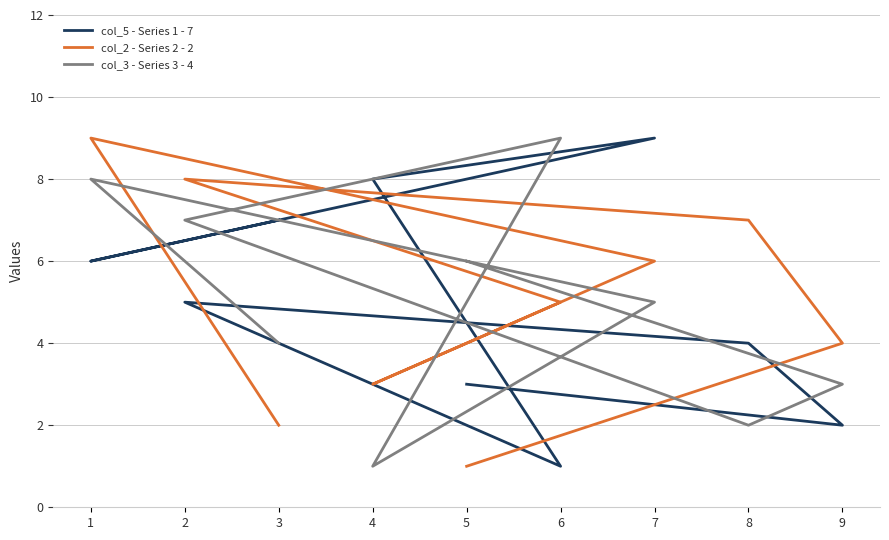

What is the spread (max minus min) of values at 2?

3